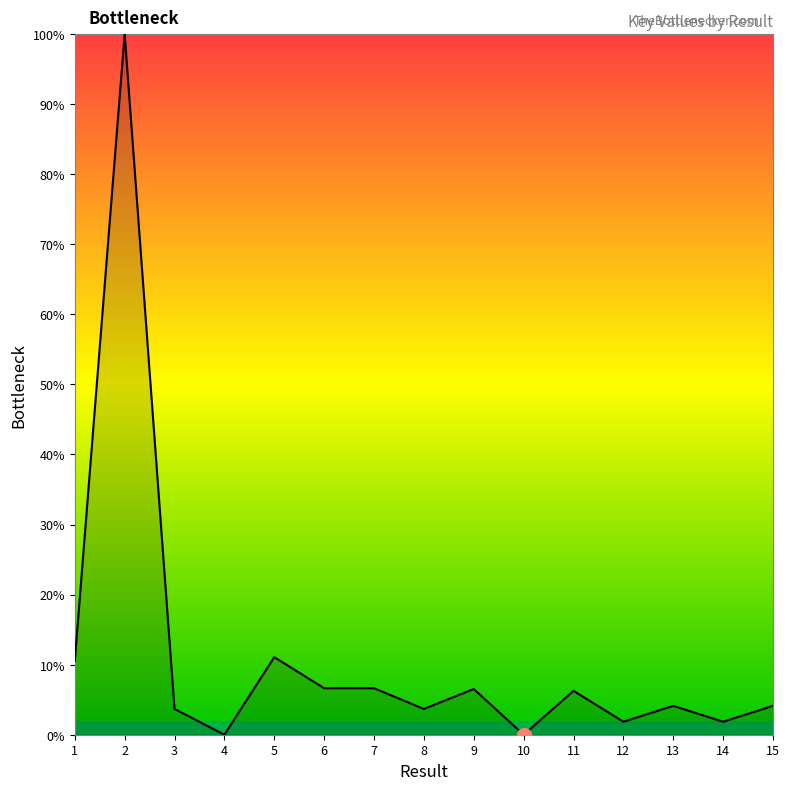

How many lines are shown in the chart?

1